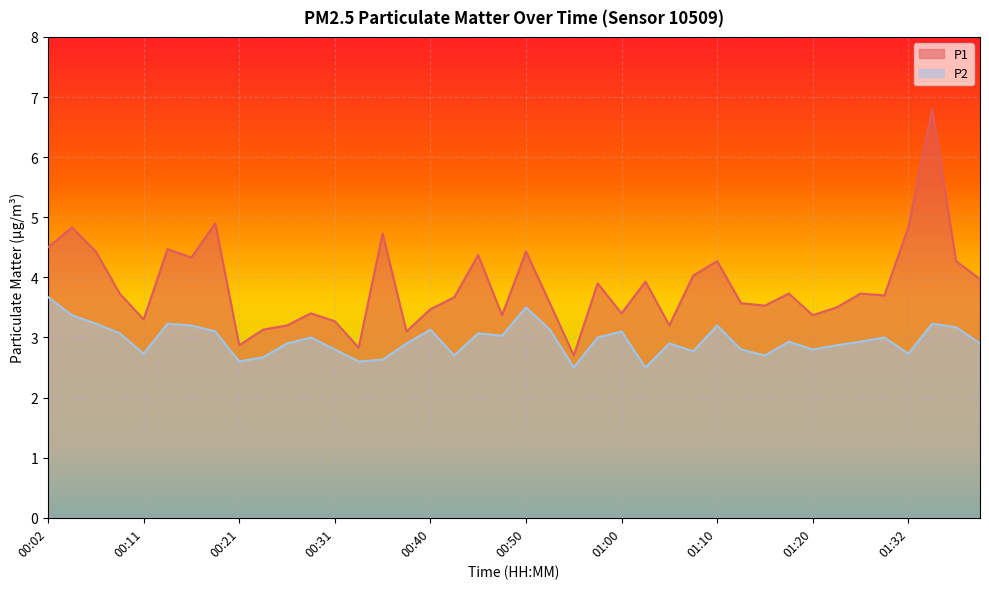

Which series changed the most between 00:14 and 00:16?

P1